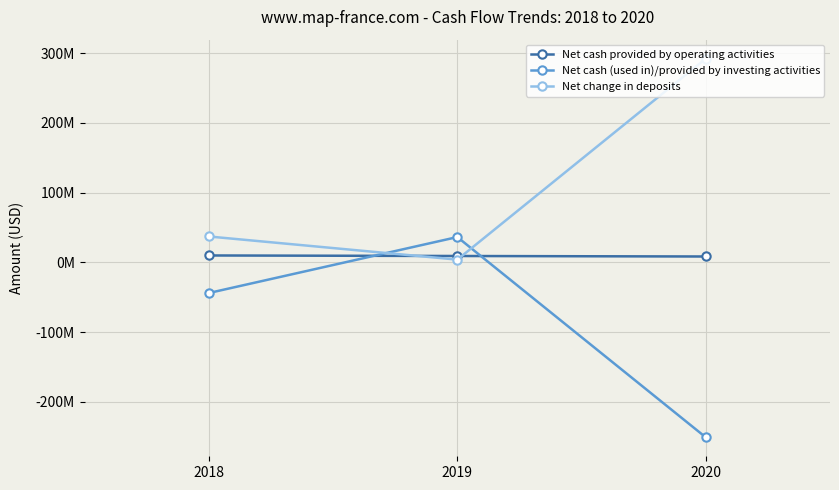

What is the value of the Net change in deposits point at the 3rd from the left?

292145000